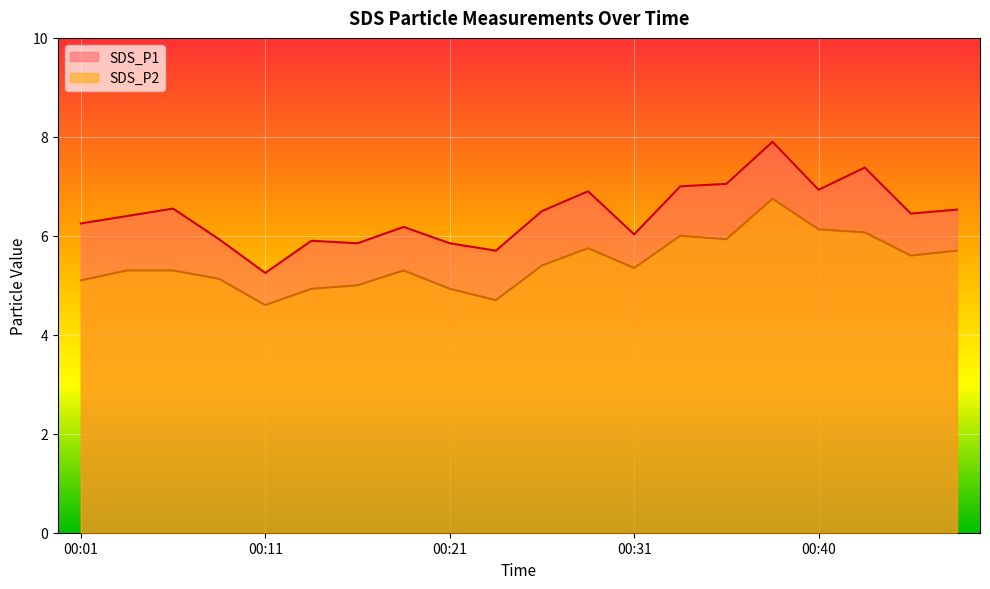

What are all the series names shown in the legend?

SDS_P1, SDS_P2